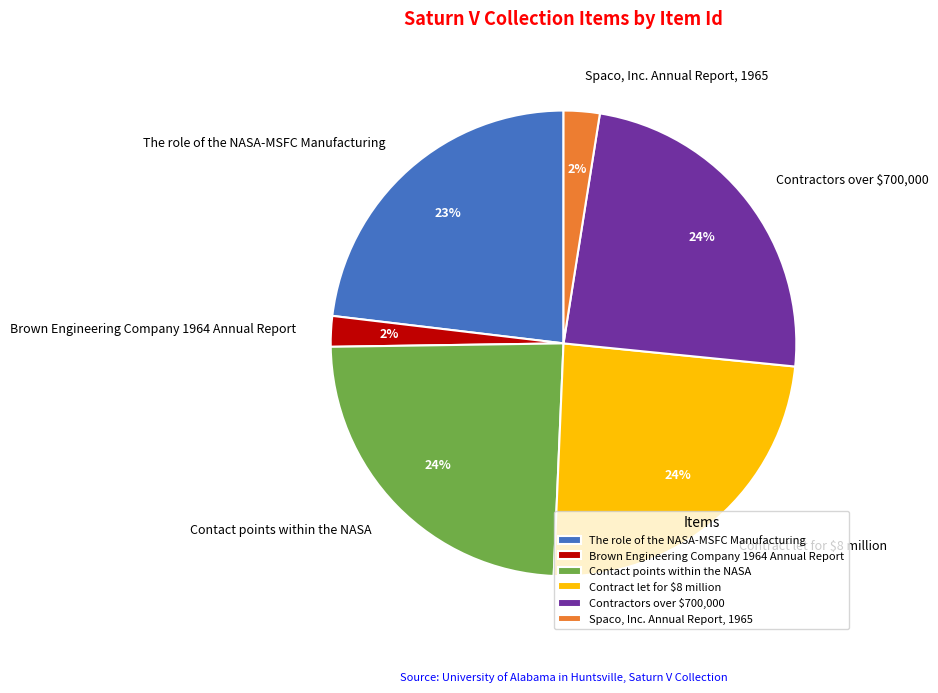

Approximately how many times larger is the value at Contact points within the NASA compared to The role of the NASA-MSFC Manufacturing?

1.0